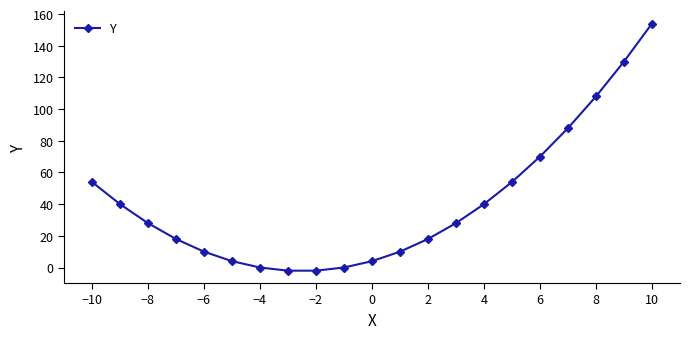

What is the difference between the maximum and second lowest values?

156